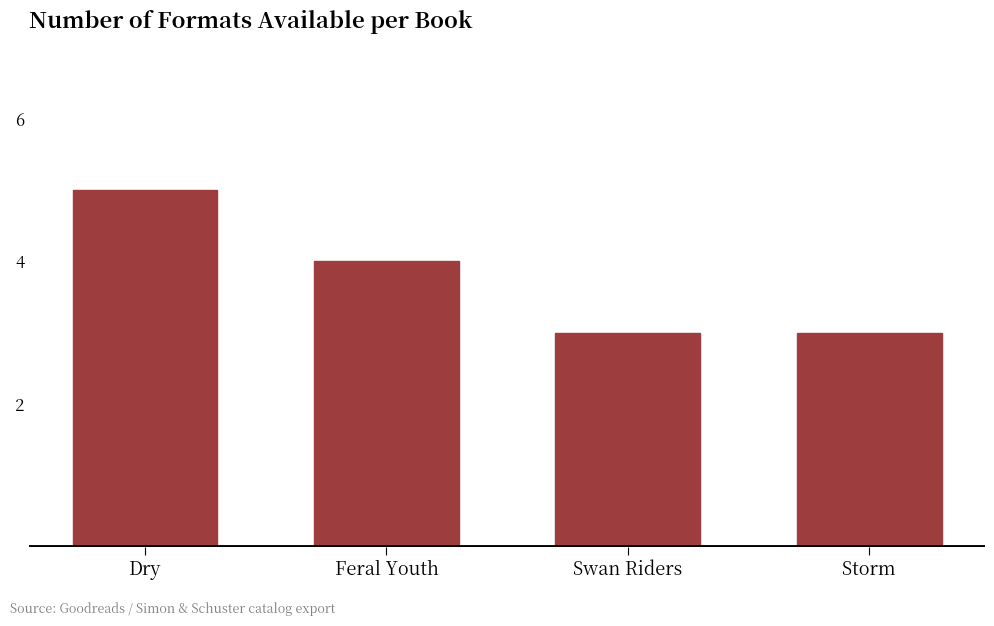

Which category has the highest value across all series?

Dry